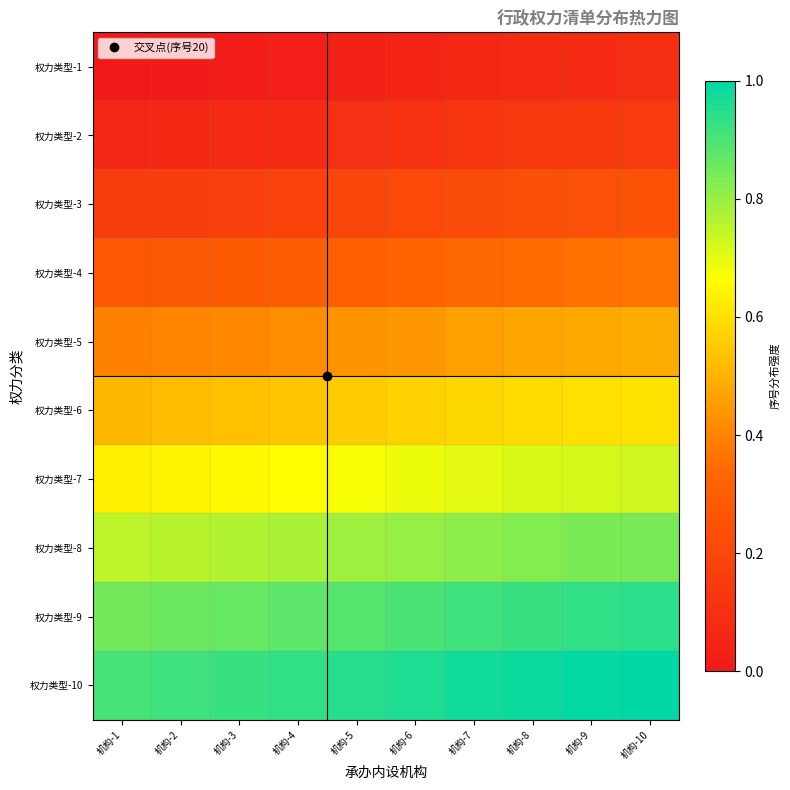

What is the total value across all series at 机构-2?

4.6